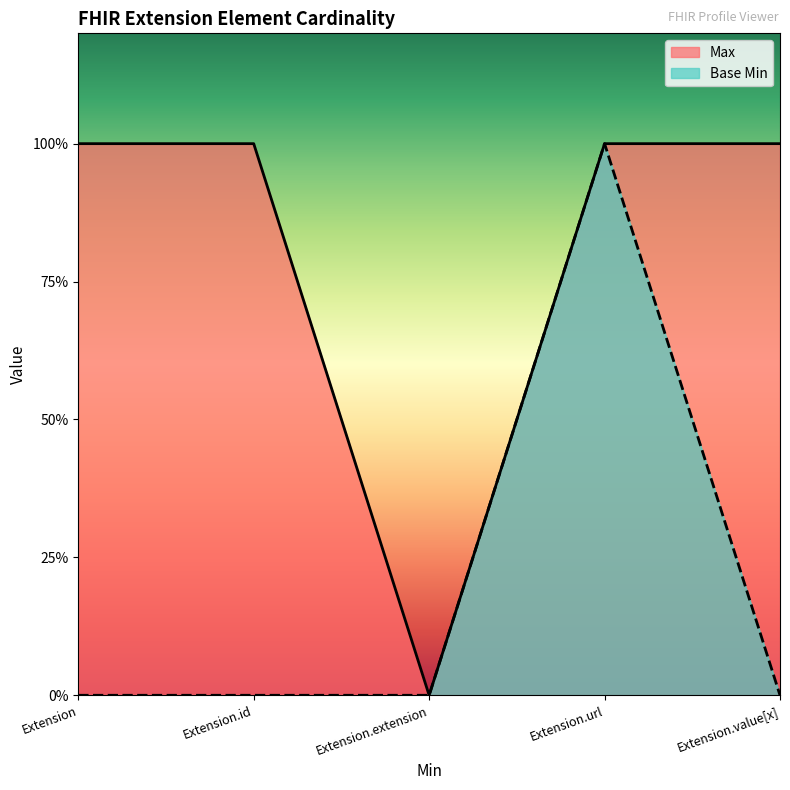

How many data points does each series have?

5